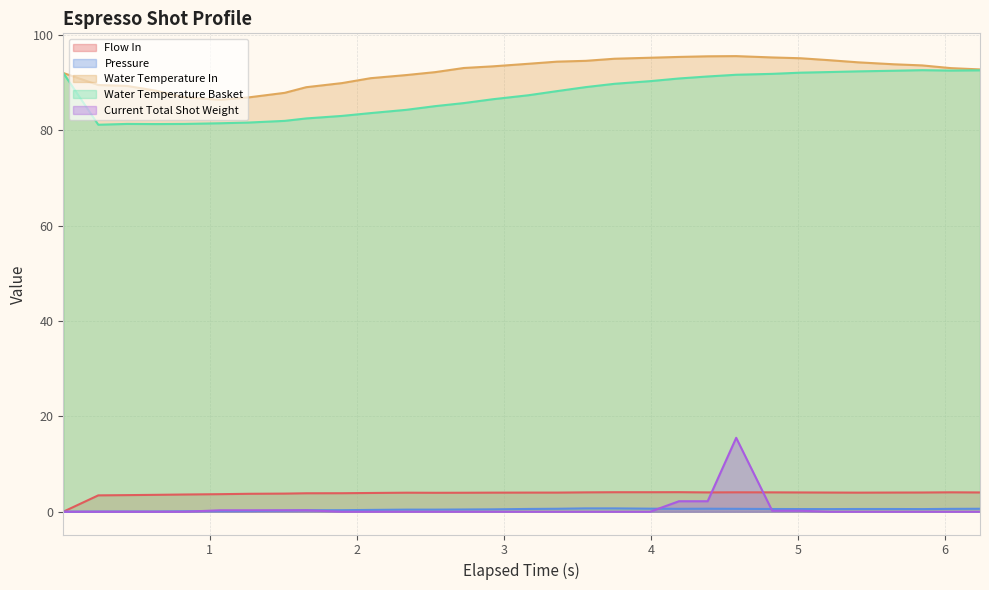

True or false: flow_in has more than 1 interior local peaks.

True